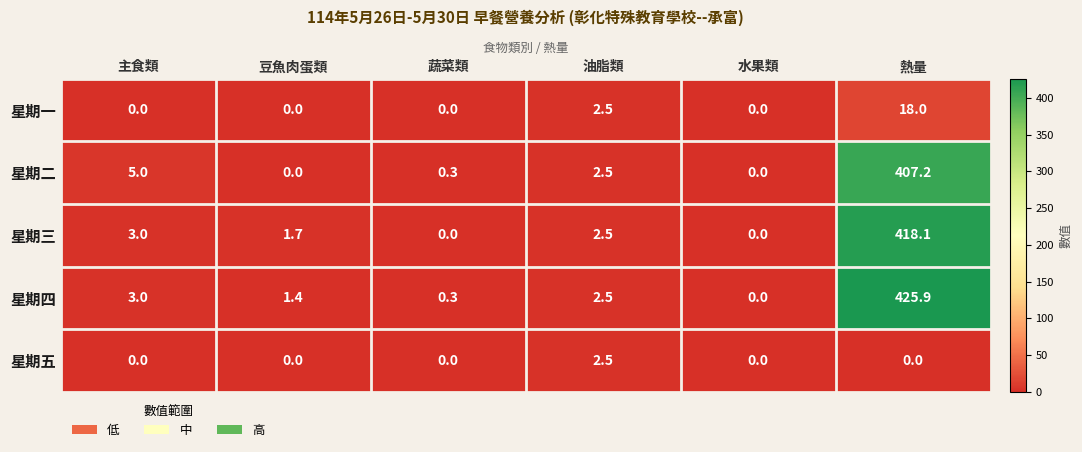

Which series has the largest range (max minus min)?

星期四